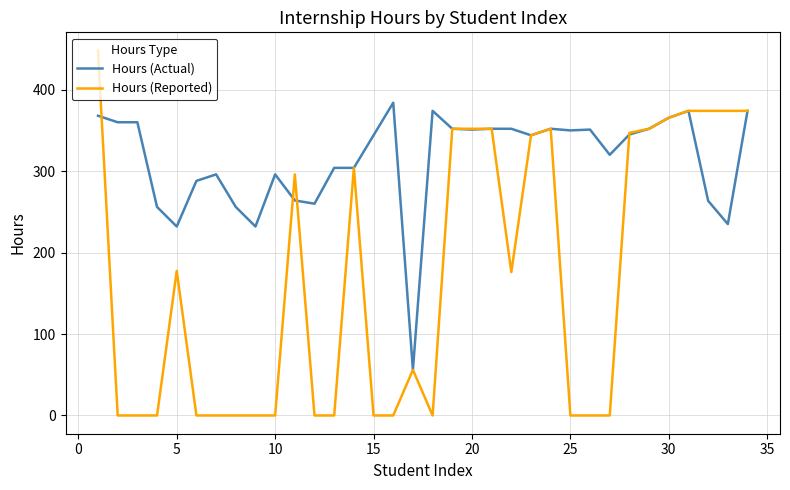

Rank the series by their average value, from highest to lowest.

Hours (Actual), Hours (Reported)